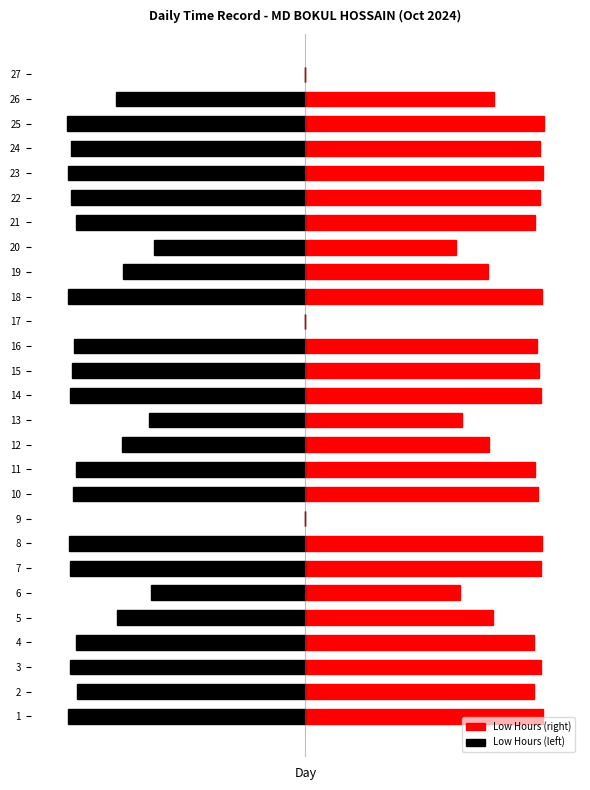

What is the difference between the maximum and minimum values in the Low Hours (right) series?

14.4